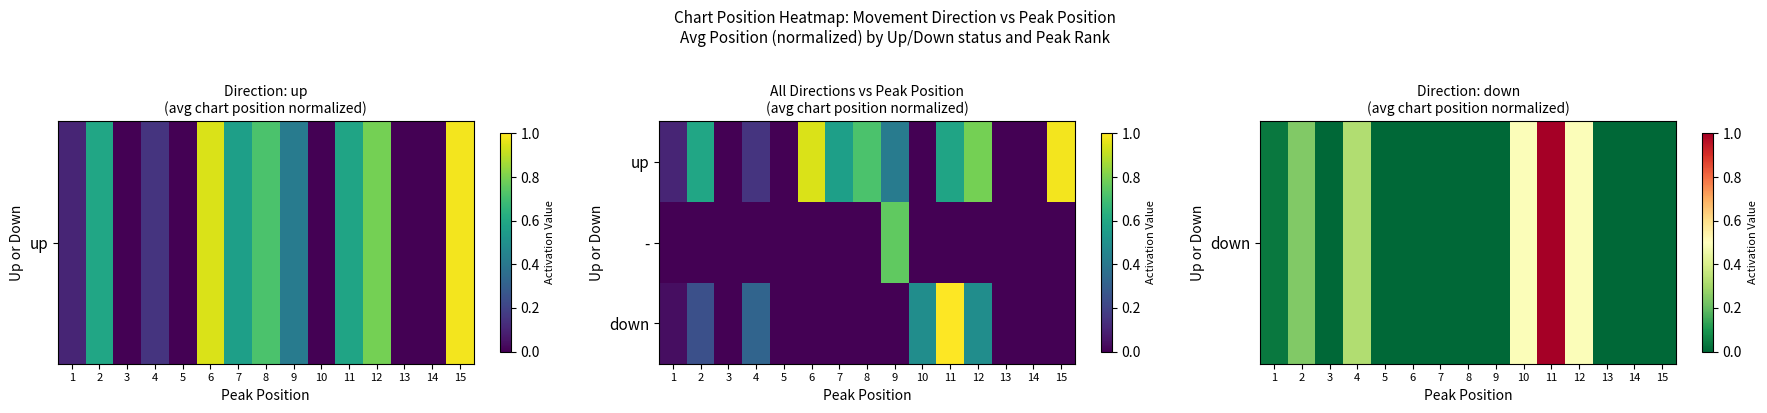

What is the spread (max minus min) of values at 11?

1.0